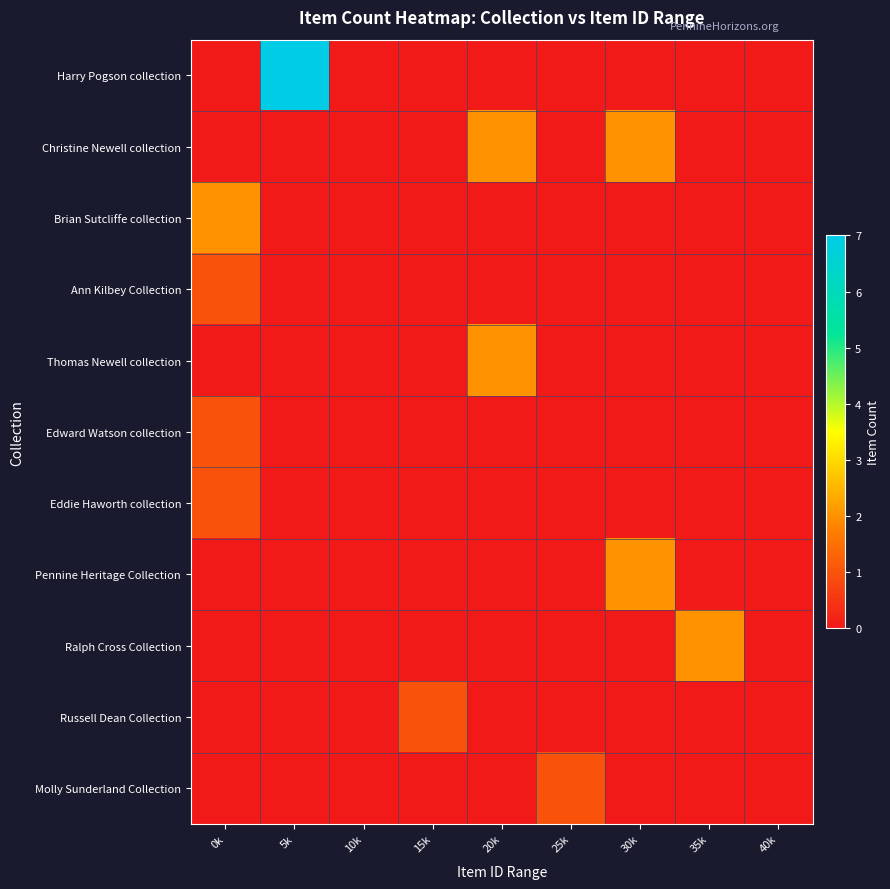

What is the difference between the highest and lowest values at 5k?

7